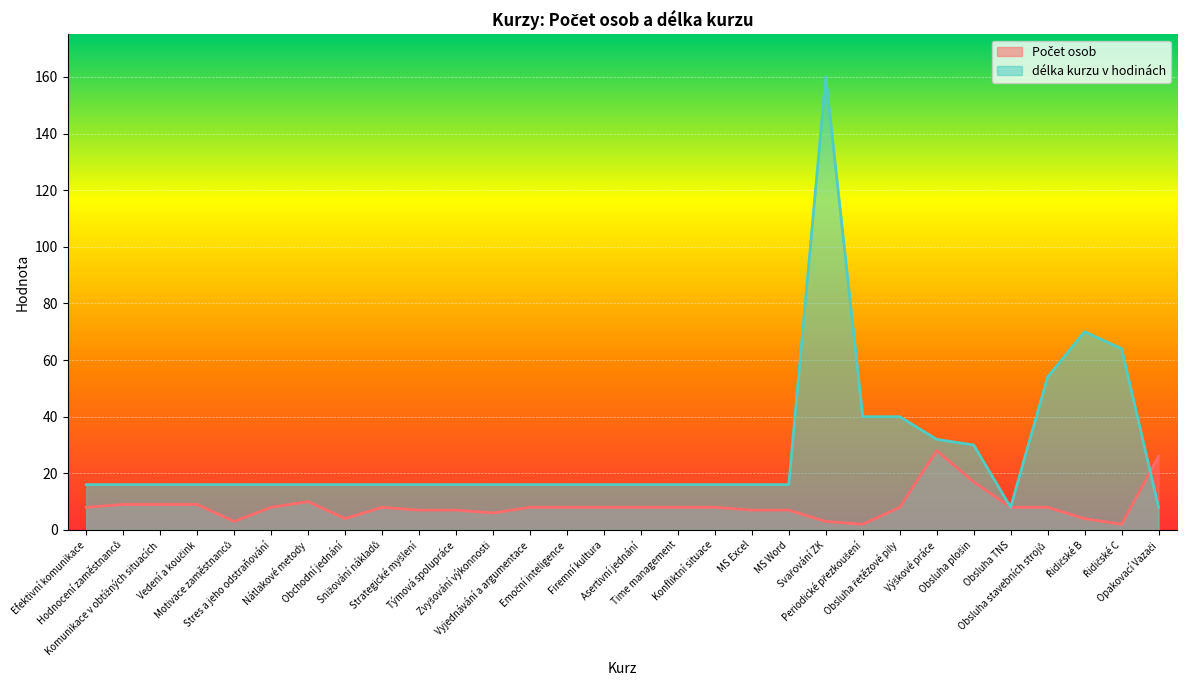

What is the label of the 2nd point from the left?

Hodnocení zaměstnanců